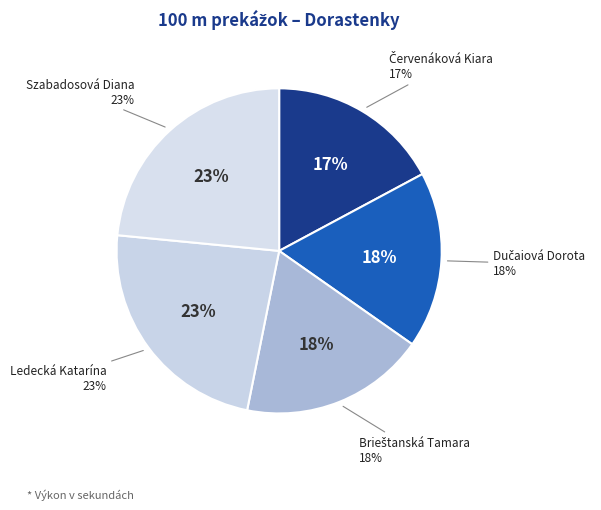

Rank the categories by value from highest to lowest.

Szabadosová Diana, Ledecká Katarína, Brieštanská Tamara, Dučaiová Dorota, Červenáková Kiara